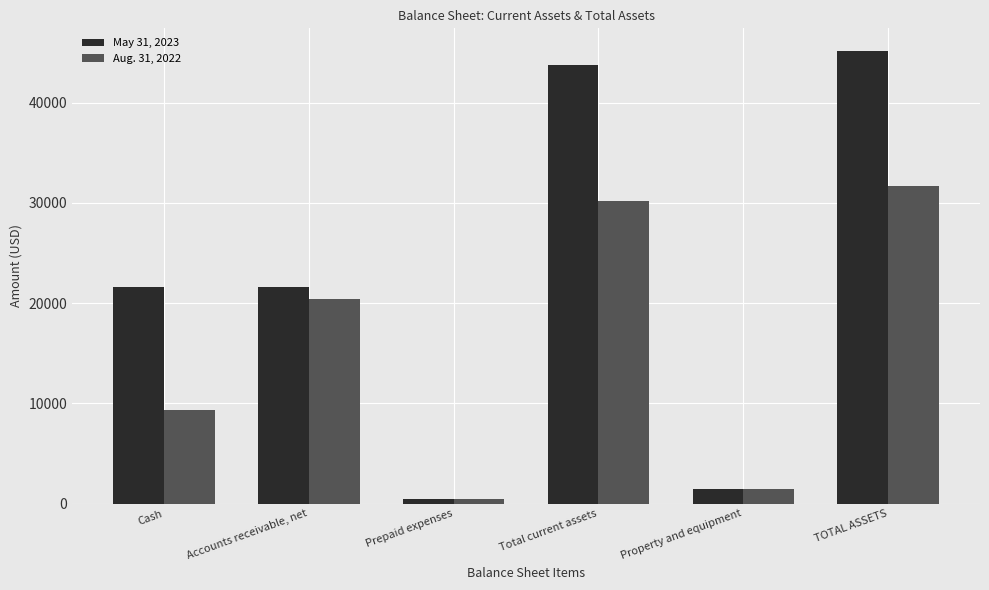

Between Cash and TOTAL ASSETS, which series saw the biggest shift?

May 31, 2023